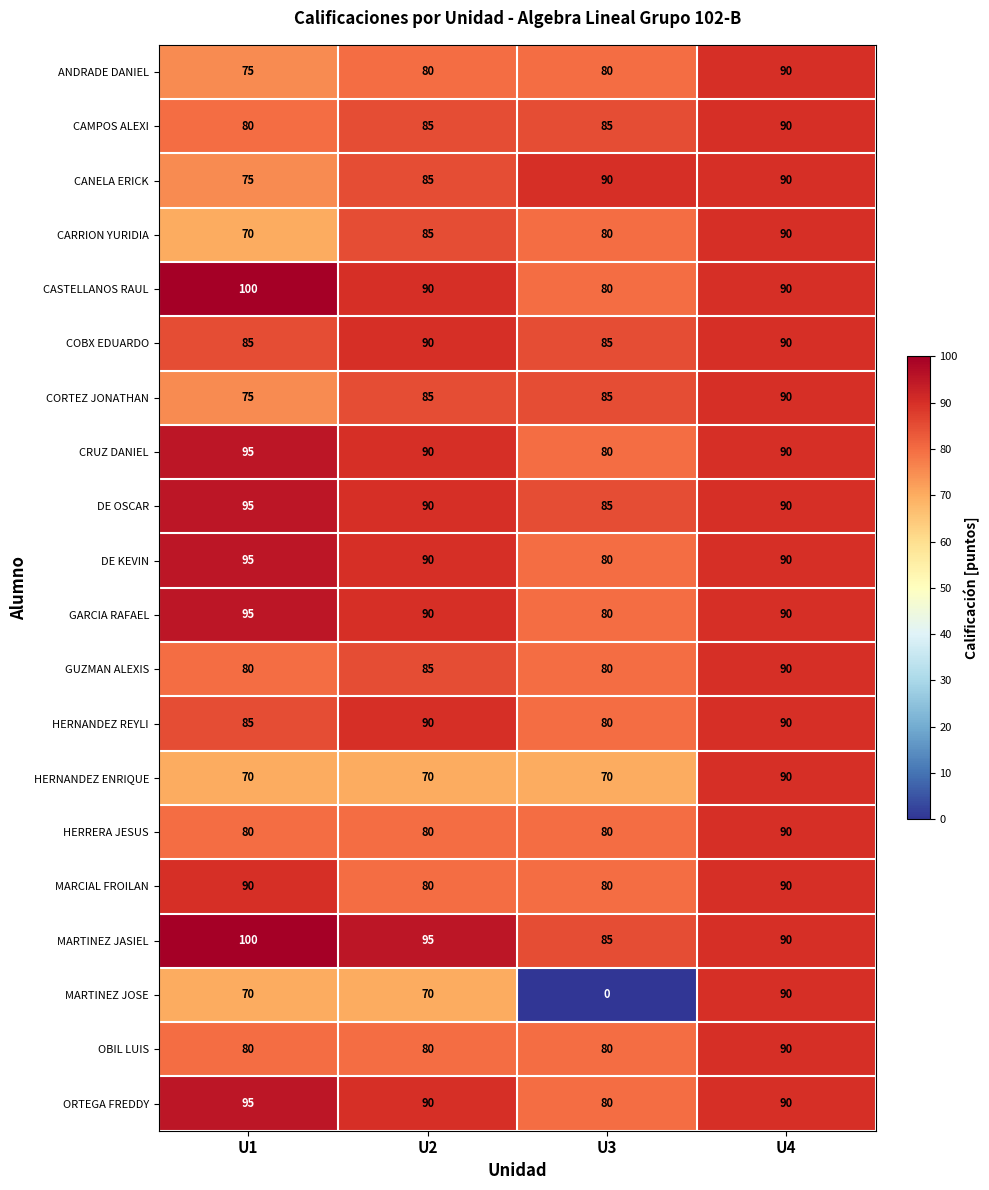

What is the difference between the maximum and second lowest values in the ANDRADE DANIEL series?

10